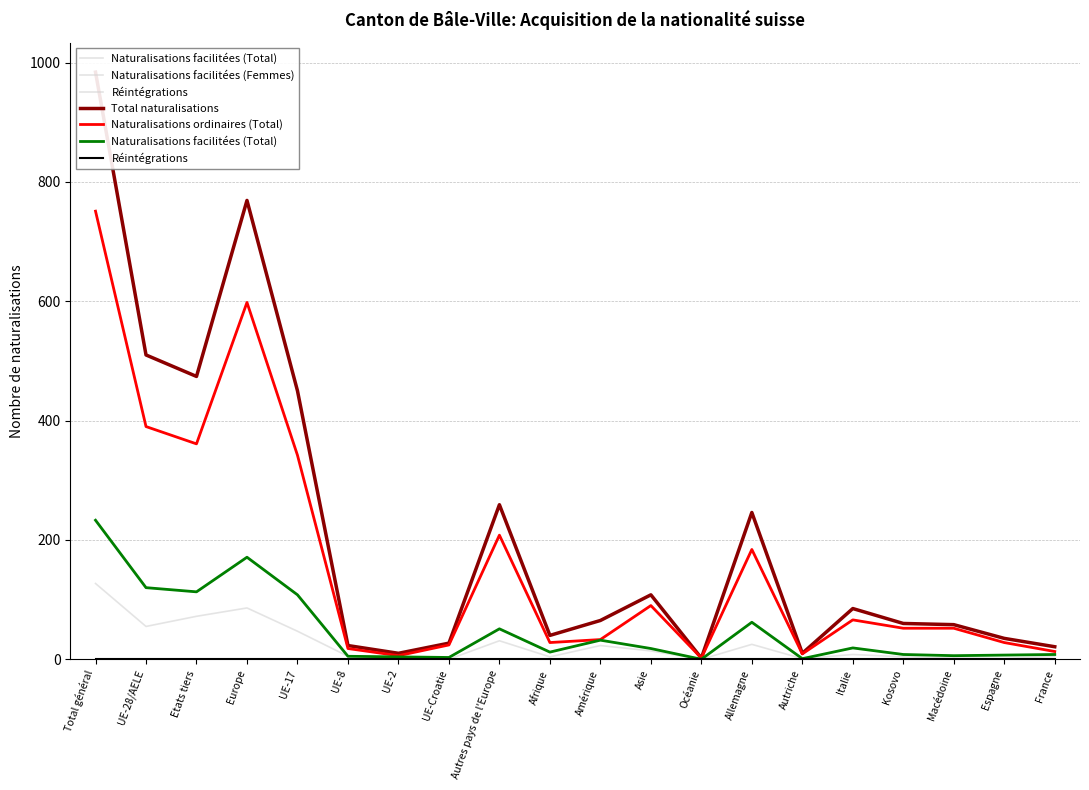

At which category does Total naturalisations reach its first local valley?

Etats tiers